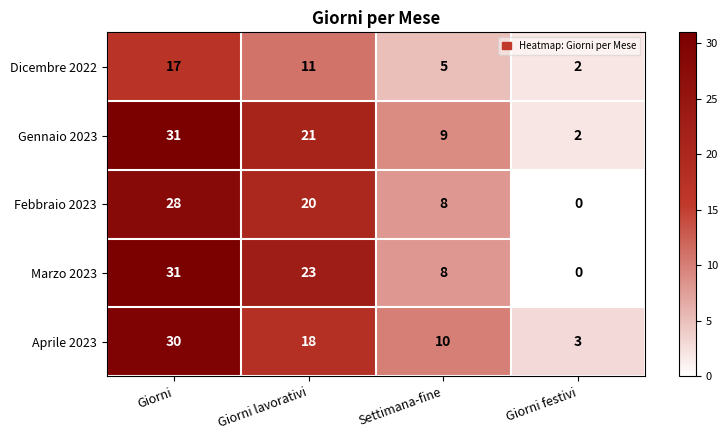

Reading left to right, extract all data points from this chart.

Dicembre 2022: 17	11	5	2
Gennaio 2023: 31	21	9	2
Febbraio 2023: 28	20	8	0
Marzo 2023: 31	23	8	0
Aprile 2023: 30	18	10	3